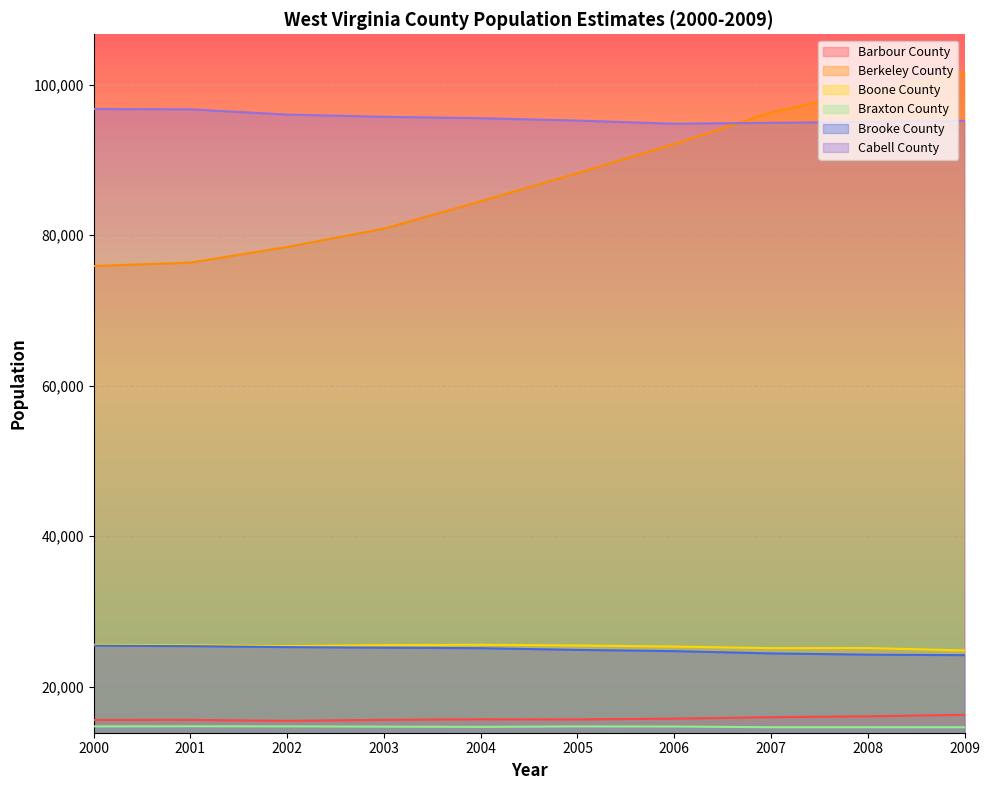

Does the chart display data point markers on the line(s)?

No